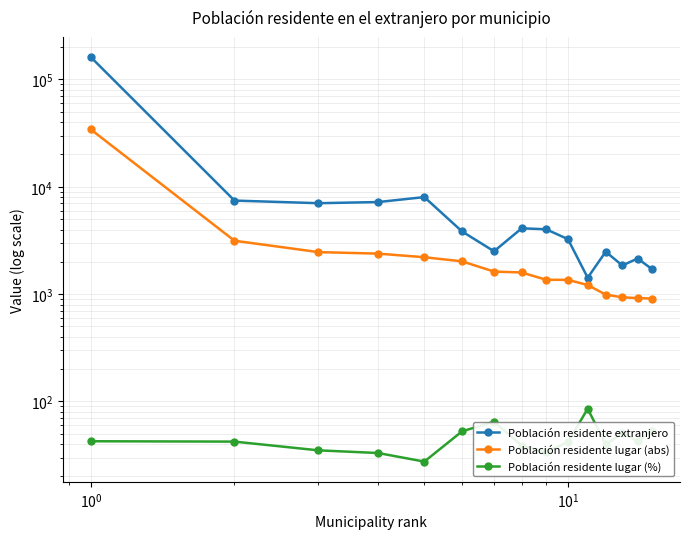

Rank the series by their maximum value, from lowest to highest.

Población residente lugar (%), Población residente lugar (abs), Población residente extranjero